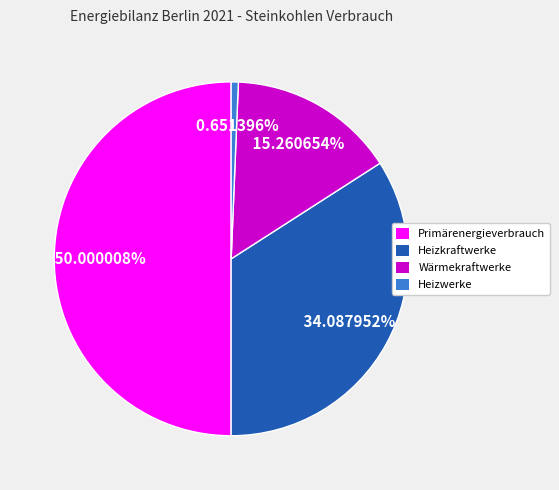

Is it true that Primärenergieverbrauch is 50% of the pie?

True